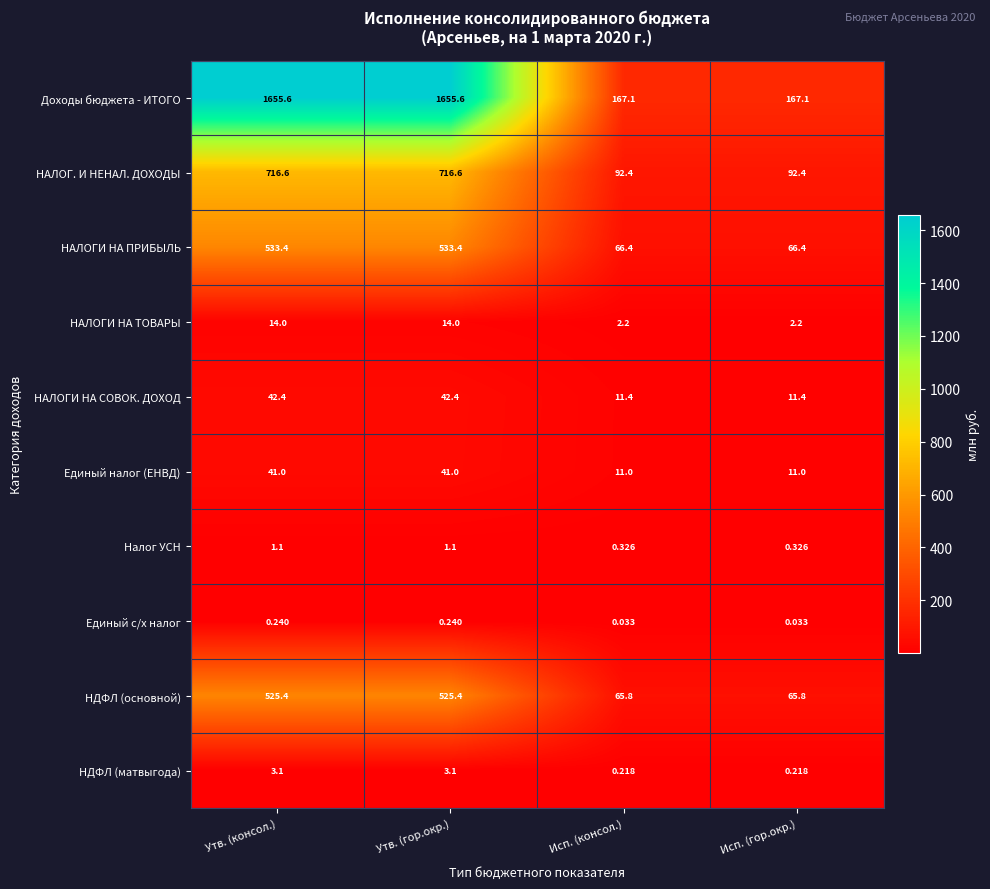

How many series are shown in this chart?

10